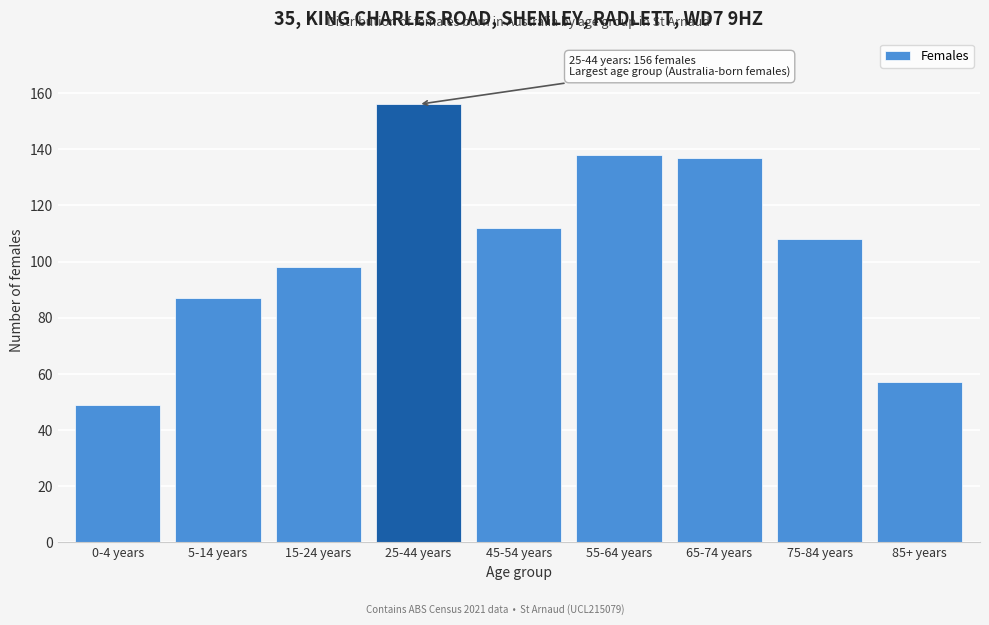

Reading left to right, extract all data points from this chart.

0-4 years=49	5-14 years=87	15-24 years=98	25-44 years=156	45-54 years=112	55-64 years=138	65-74 years=137	75-84 years=108	85+ years=57